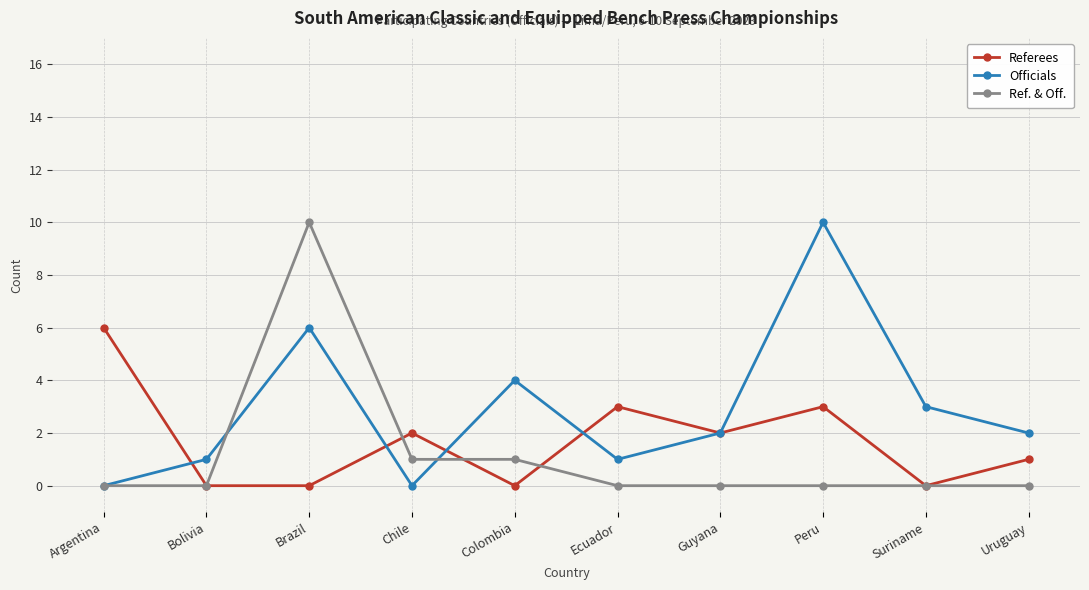

What are all the series names shown in the legend?

Referees, Officials, Ref. & Off.